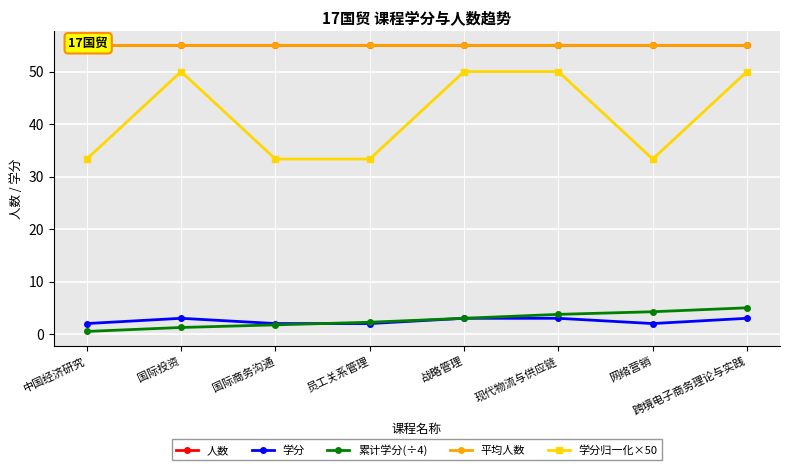

True or false: 学分归一化×50 and 人数 cross at least once.

False